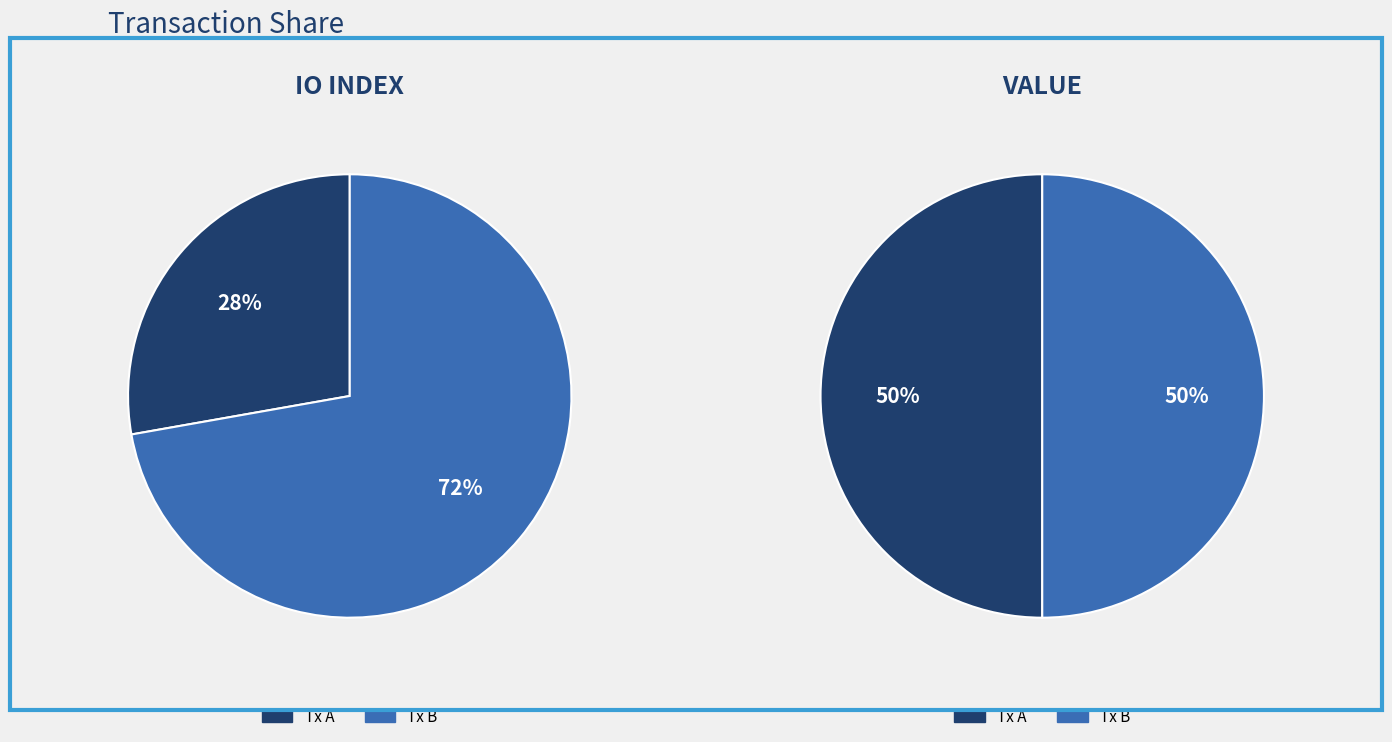

Which slice is the largest?

values_io_index